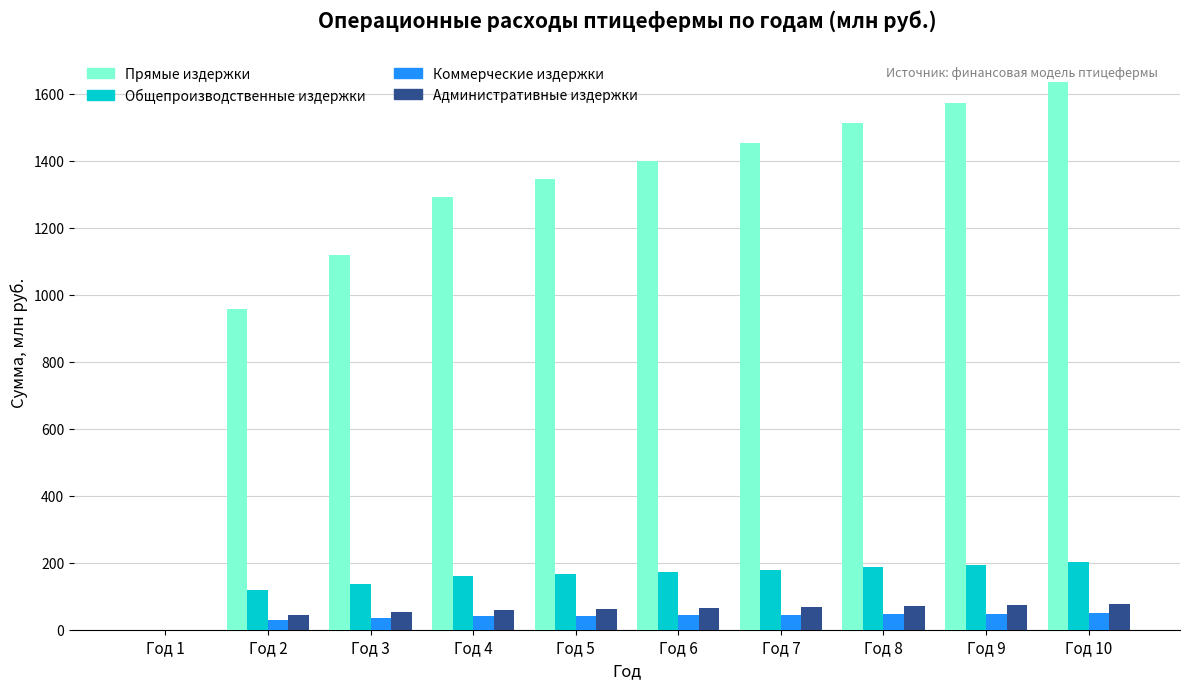

Which series has the largest total across all categories?

Прямые издержки